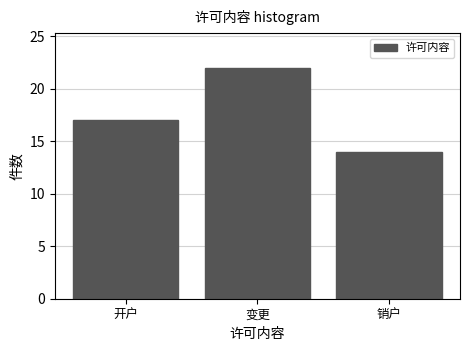

Reading left to right, list all the values displayed in this chart.

17	22	14